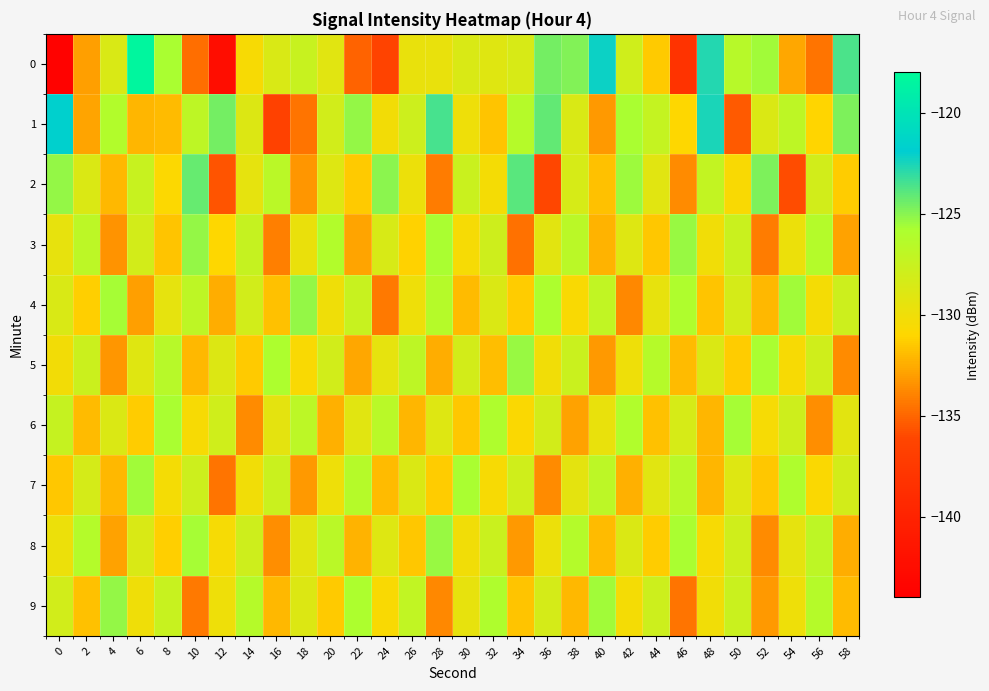

Rank the series by their maximum value, from lowest to highest.

6, 7, 5, 8, 3, 4, 9, 2, 1, 0